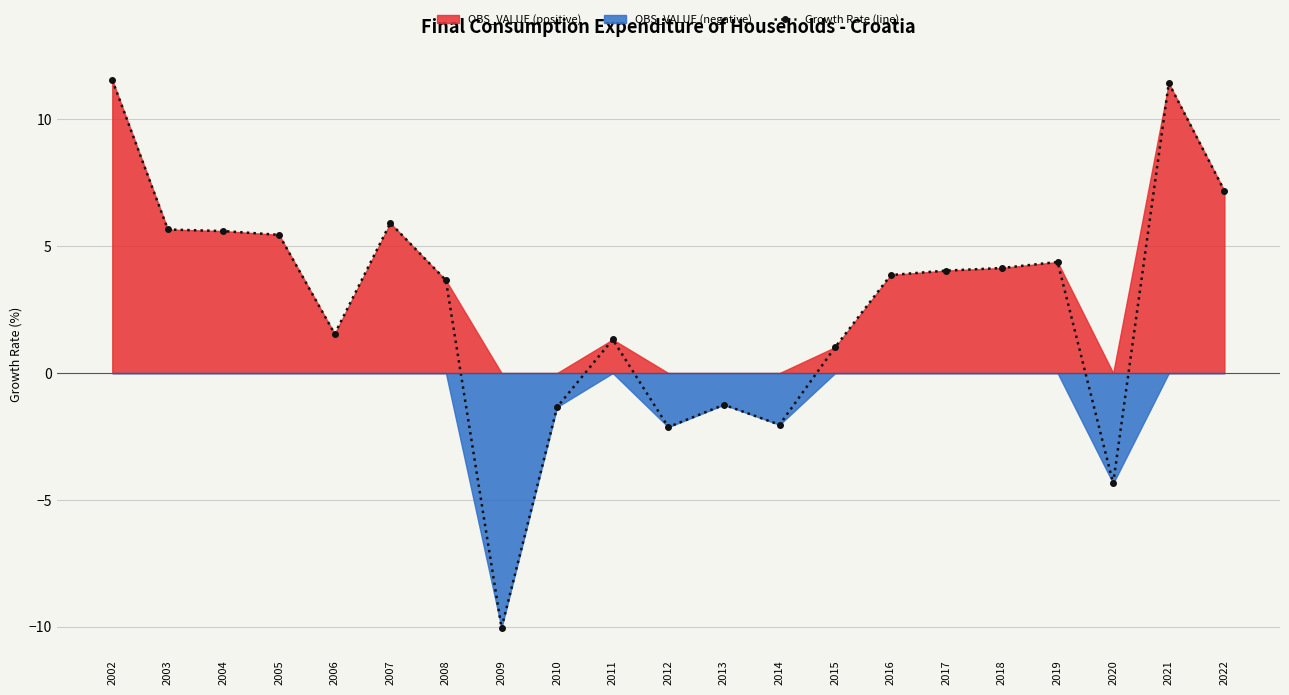

Reading left to right, what are all the values shown in this chart?

2002=11.6	2003=5.7	2004=5.6	2005=5.4	2006=1.5	2007=5.9	2008=3.7	2009=-10.0	2010=-1.3	2011=1.3	2012=-2.1	2013=-1.2	2014=-2.0	2015=1.0	2016=3.9	2017=4.0	2018=4.1	2019=4.4	2020=-4.3	2021=11.4	2022=7.2